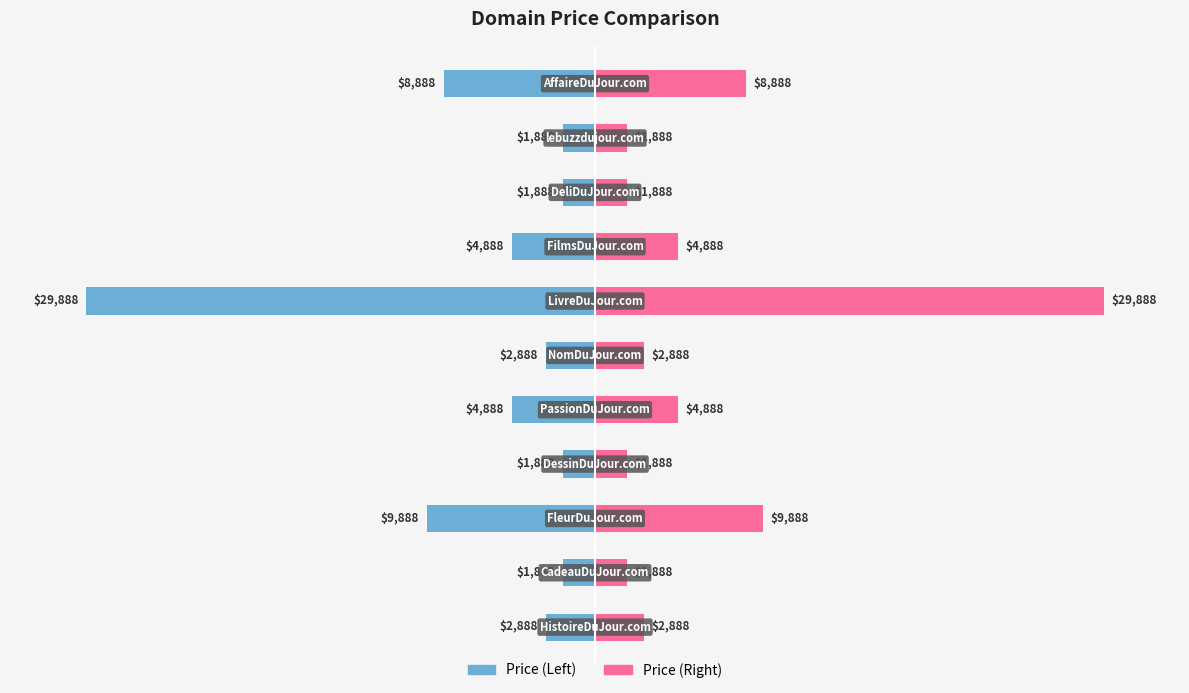

How many categories are shown in the chart?

11